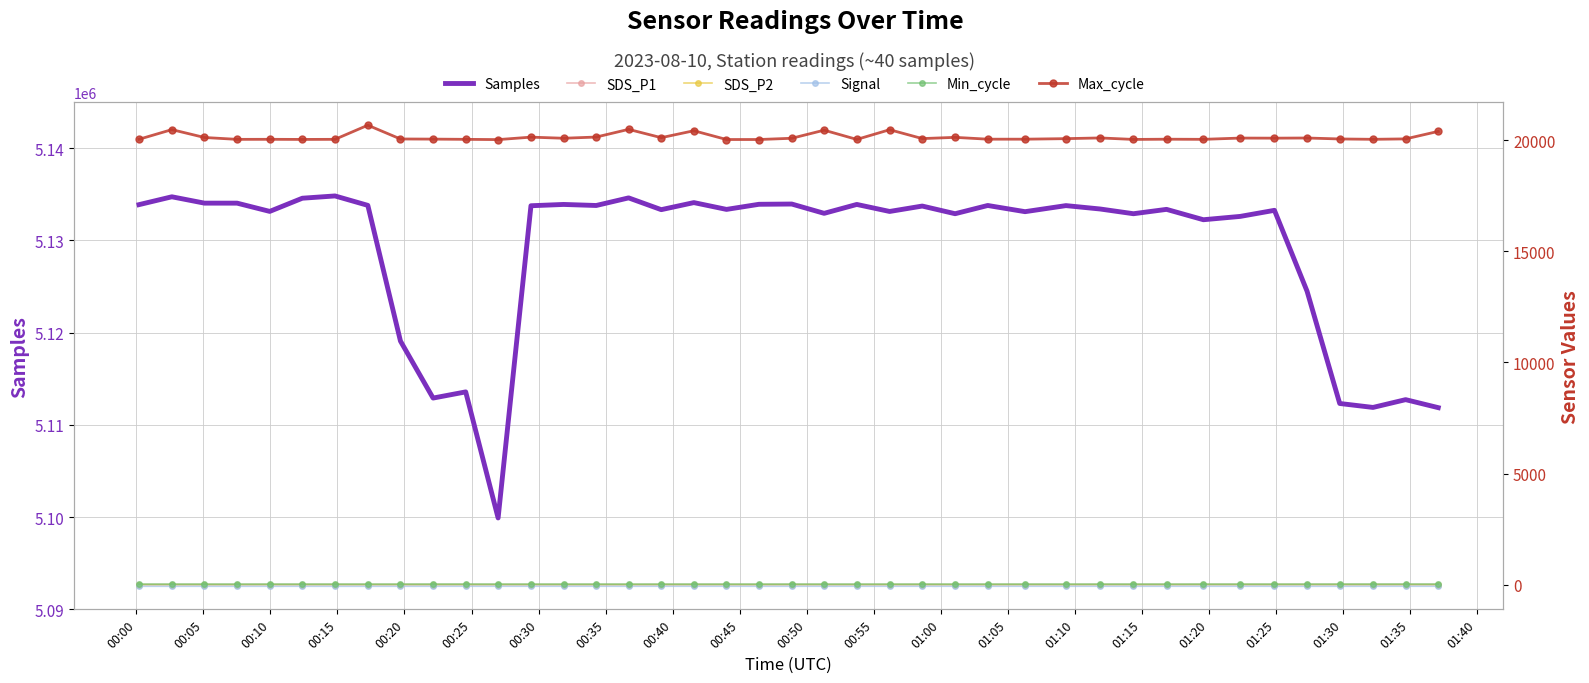

Where is SDS_P1 nearest to the value 3?

01:15